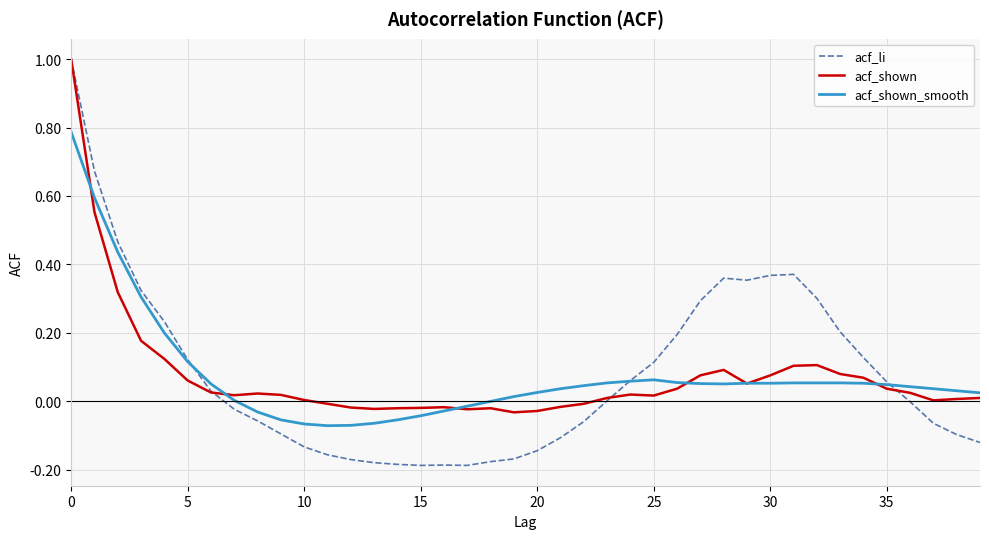

Which series has the widest spread of values?

acf_li